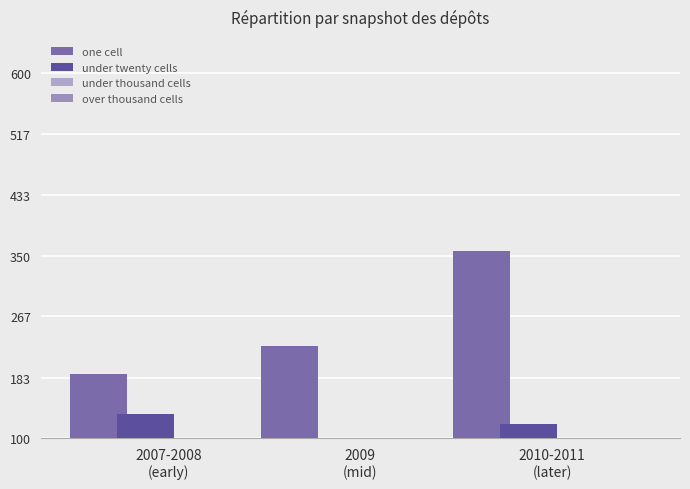

What is the sum of the one cell values at 2009
(mid) and 2007-2008
(early)?

414